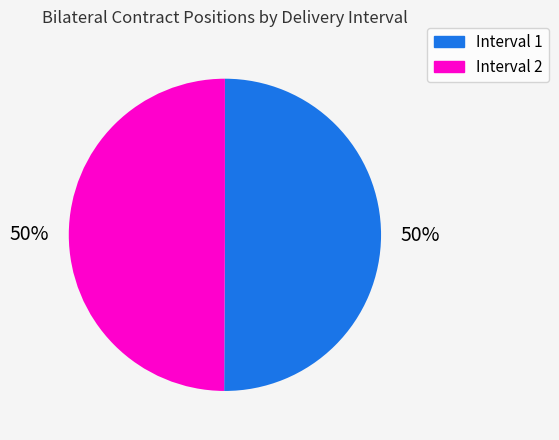

The Interval 1 slice represents 62% of the pie. True or false?

False